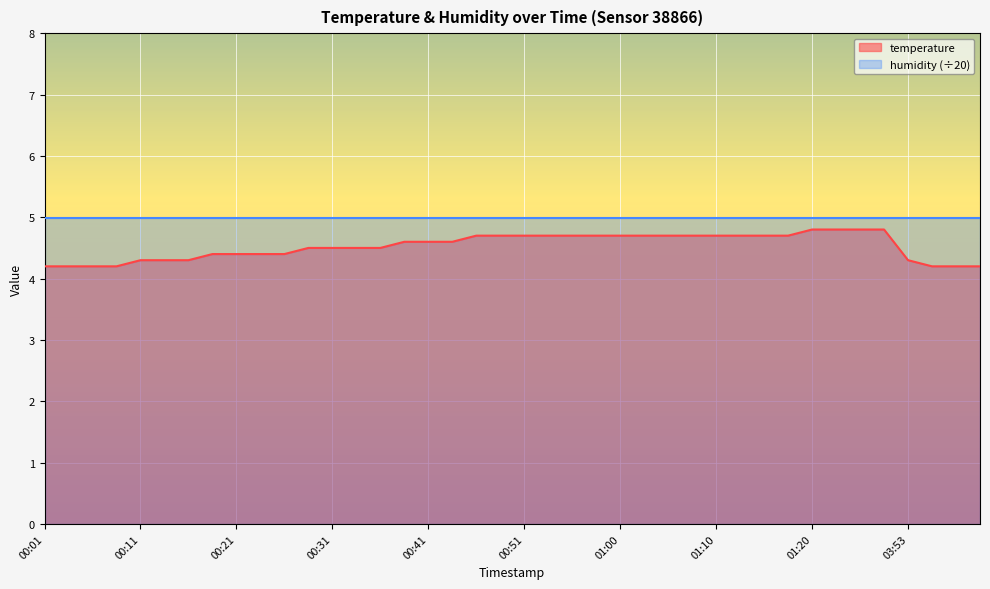

At which label is the value closest to 4?

00:01